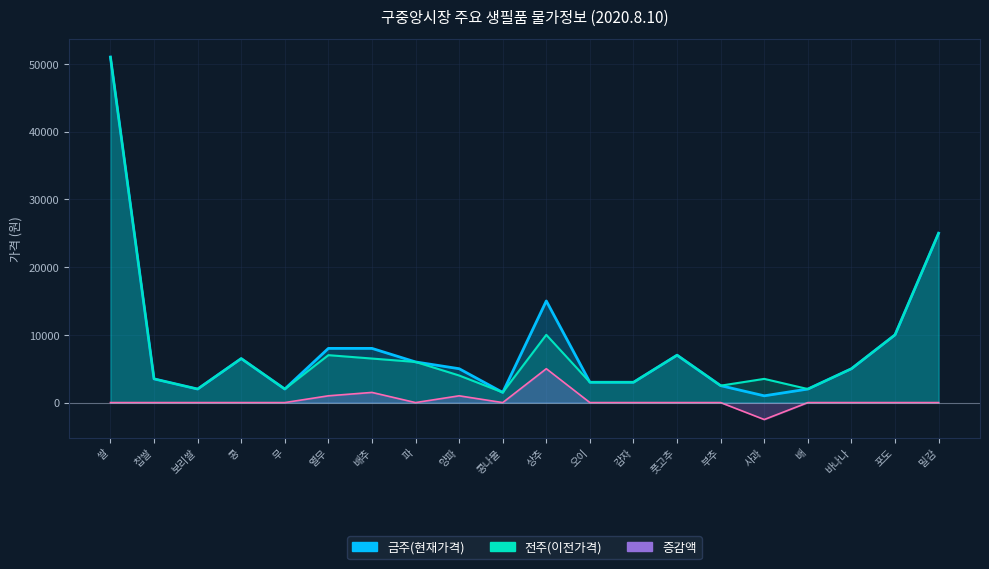

List the series in order of their peak value, lowest first.

증감액, 금주(현재가격), 전주(이전가격)